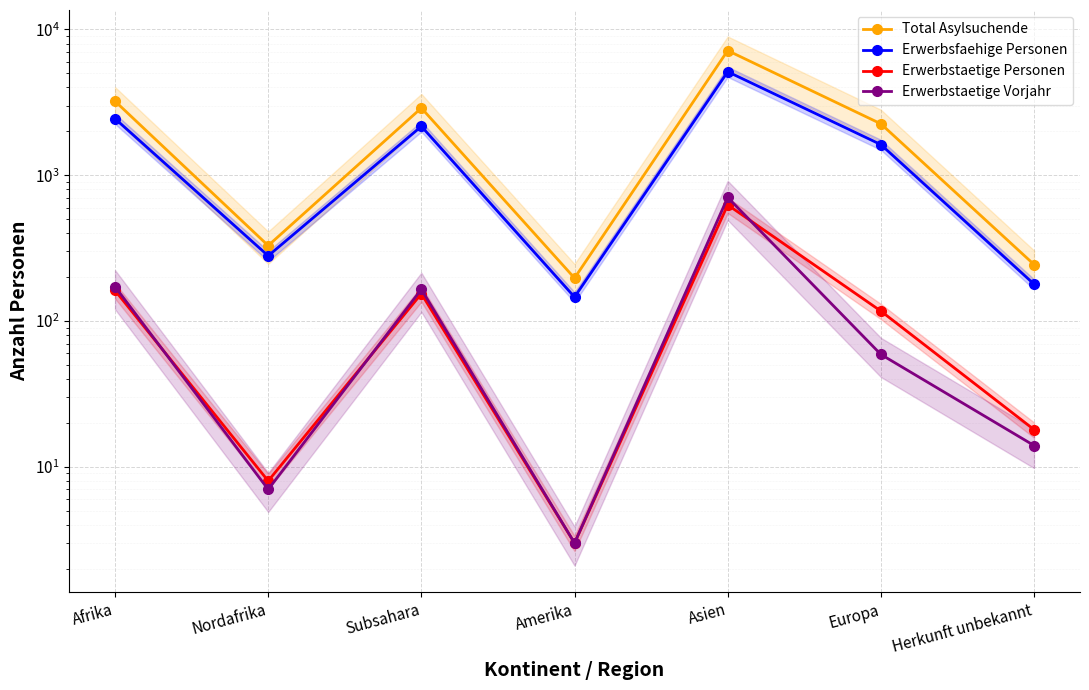

Rank the series by their maximum value, from lowest to highest.

Erwerbstaetige Personen, Erwerbstaetige Vorjahr, Erwerbsfaehige Personen, Total Asylsuchende